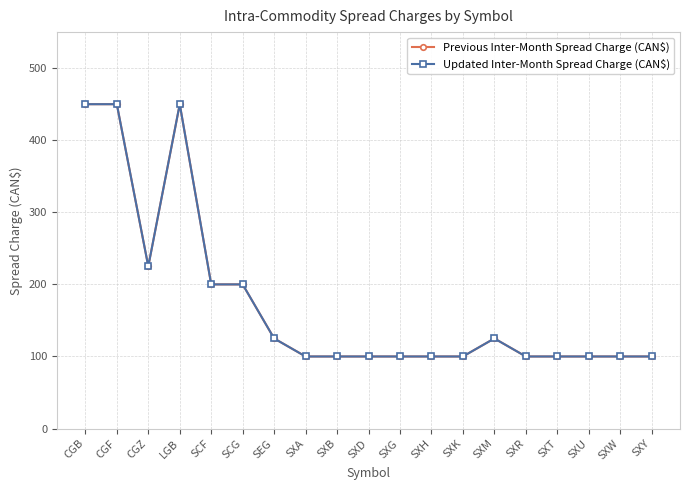

What value does the Previous Inter-Month Spread Charge (CAN$) series have at SXW, to the nearest 50?

100